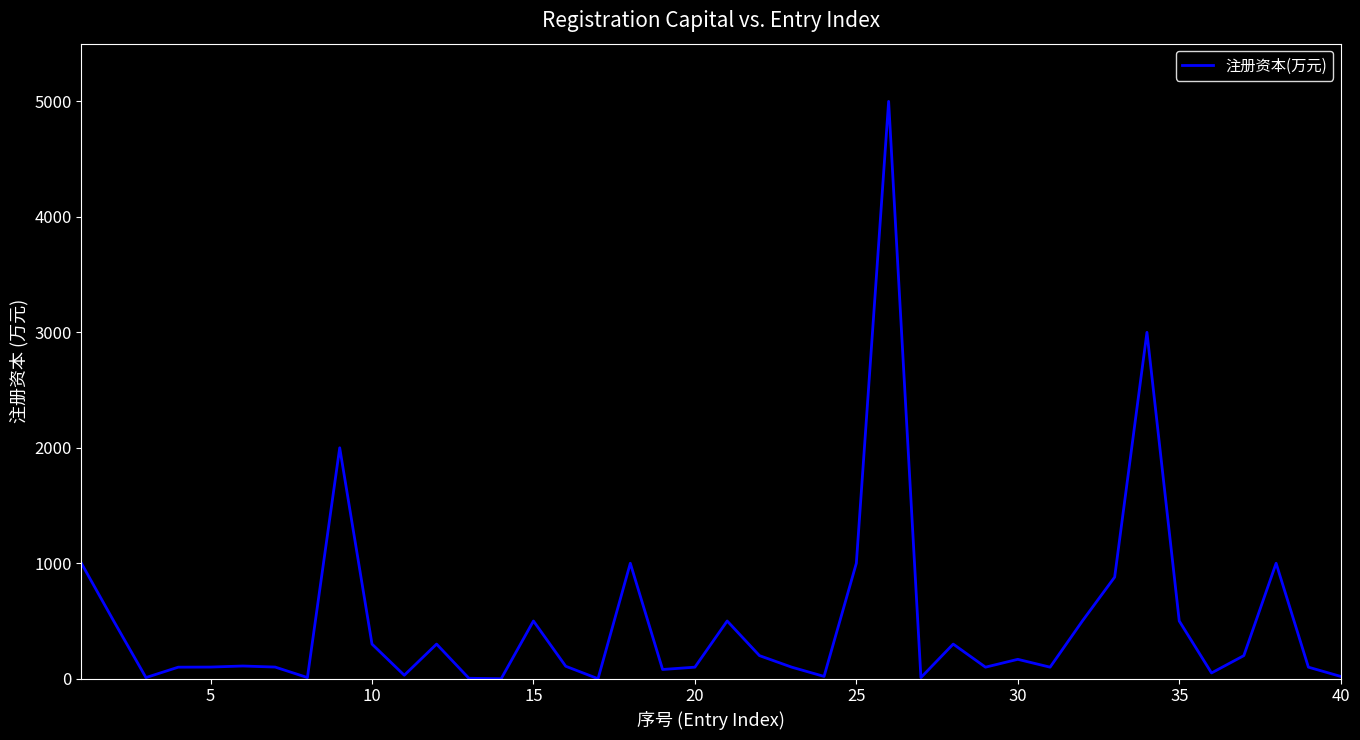

What is the maximum value shown in the chart?

5000